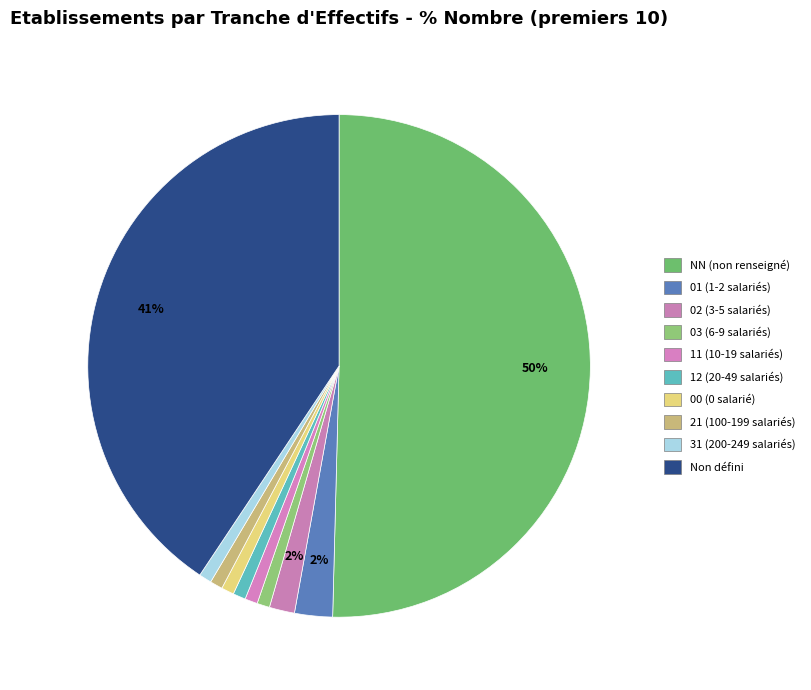

Count the number of slices in the pie.

10